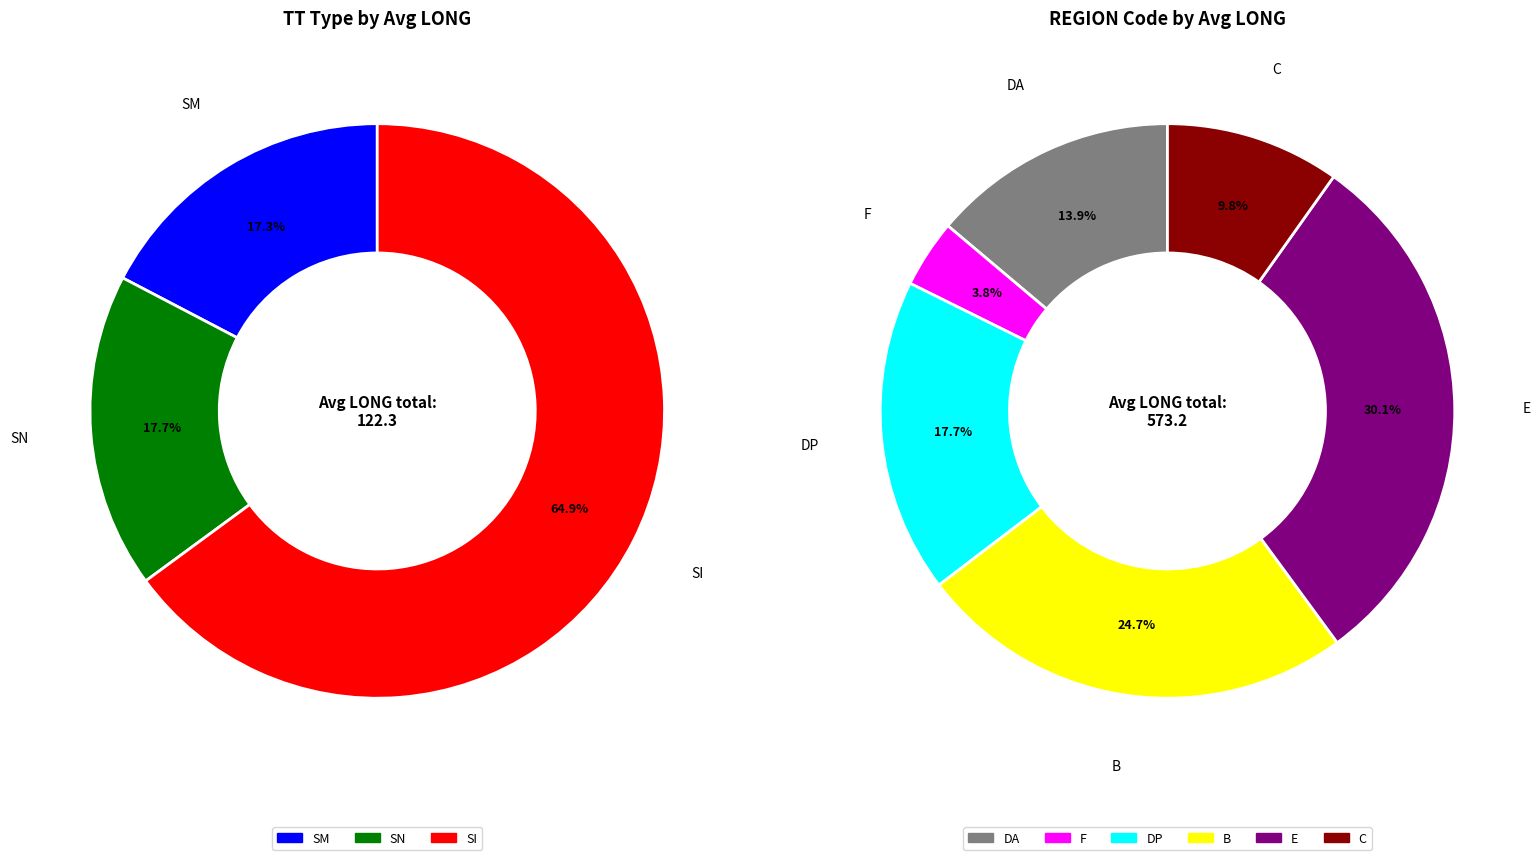

To the nearest percent, what portion does SM represent?

17%